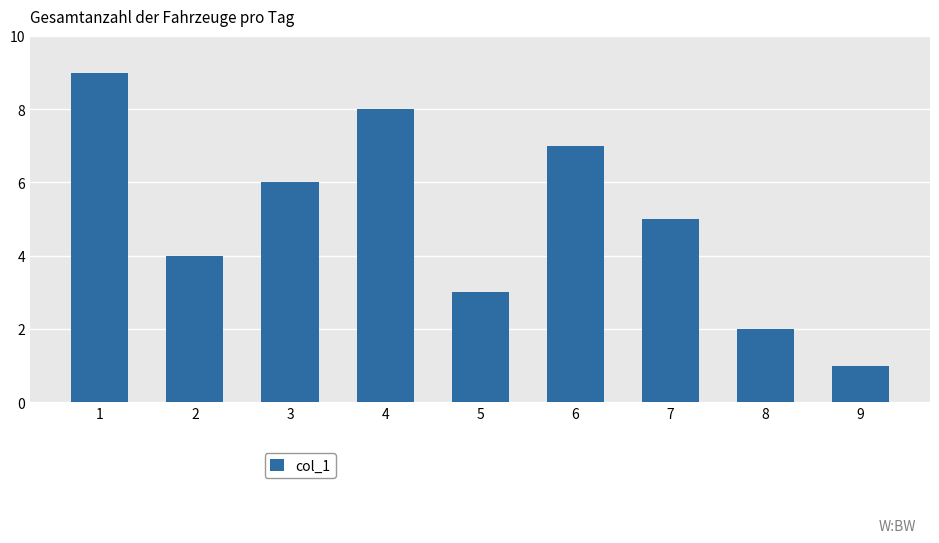

What is the ratio of the value at 9 to the value at 8?

0.5